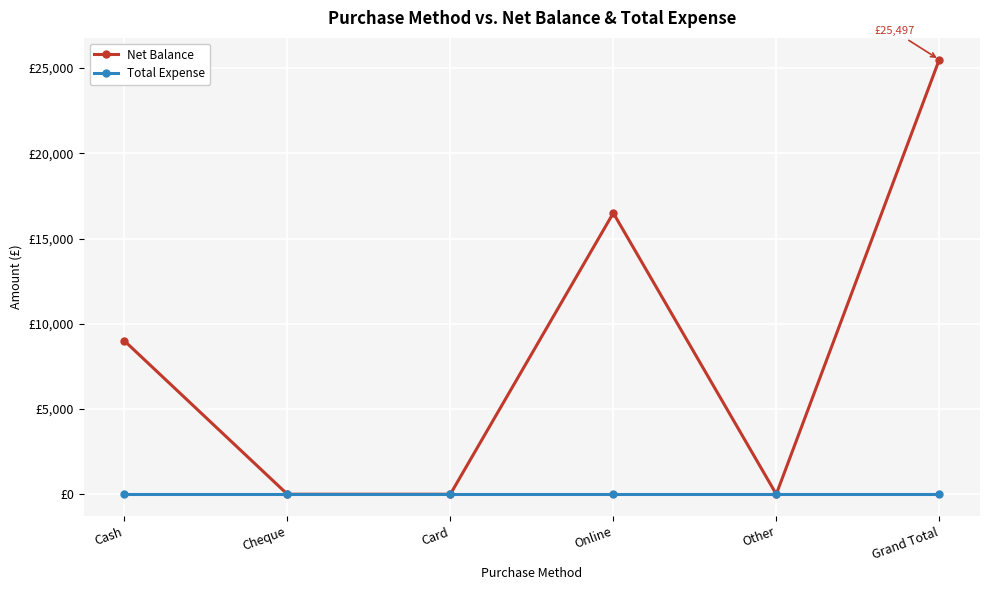

At how many categories does at least one series exceed 20948?

1